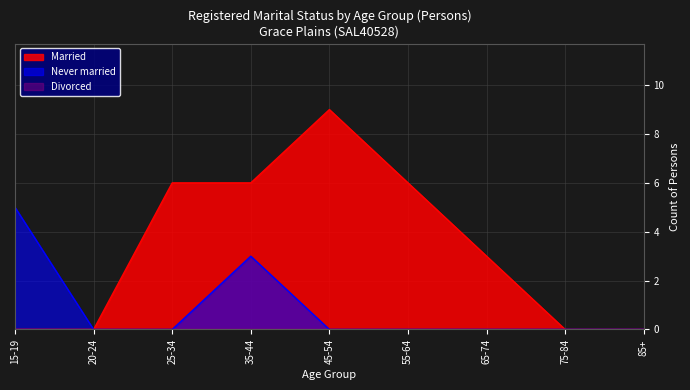

Where does the Married series first go above 3?

25-34